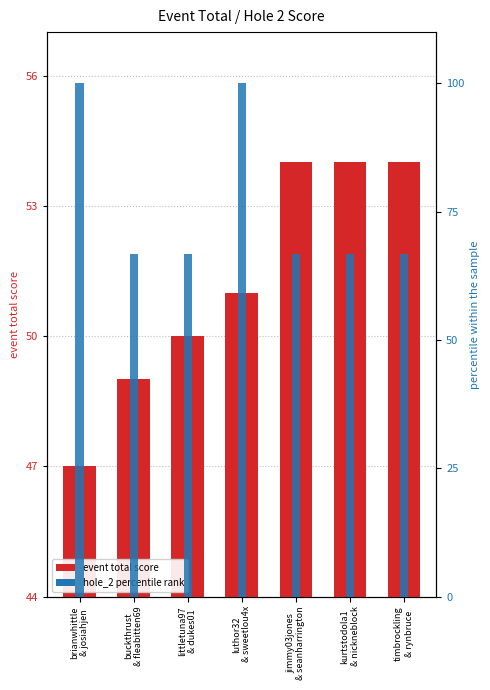

At littletuna97
& dukes01, list the series in order from largest to smallest.

hole_2 (percentile), event total score